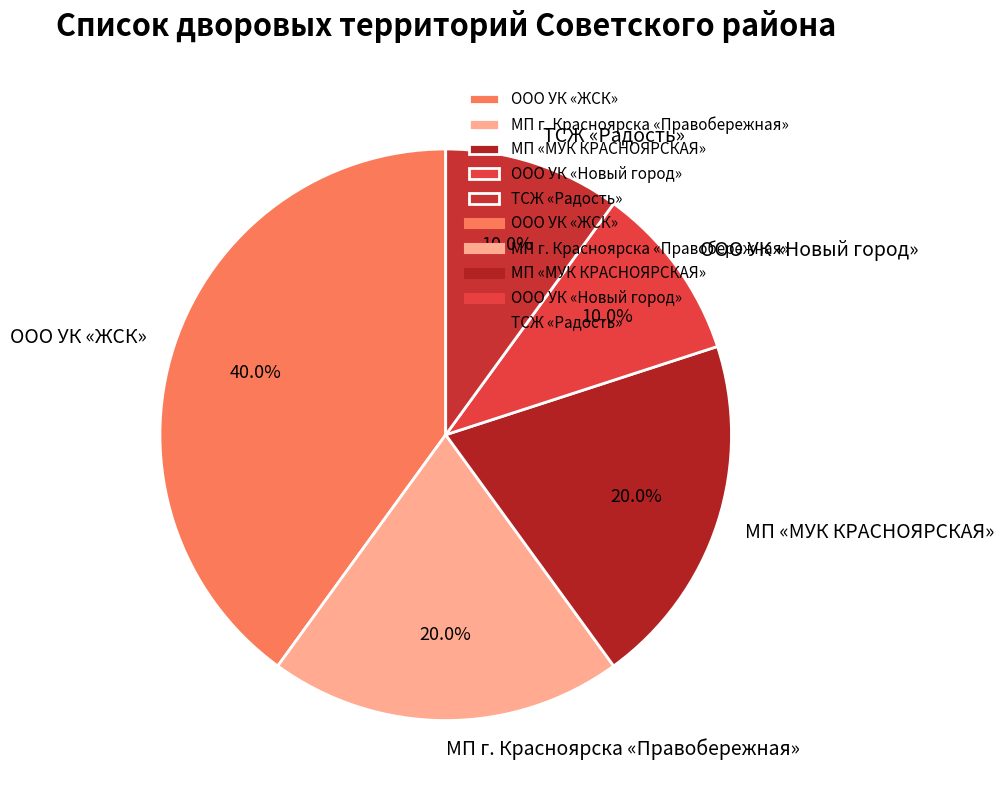

What is the ratio of the value at ТСЖ «Радость» to the value at МП г. Красноярска «Правобережная»?

0.5